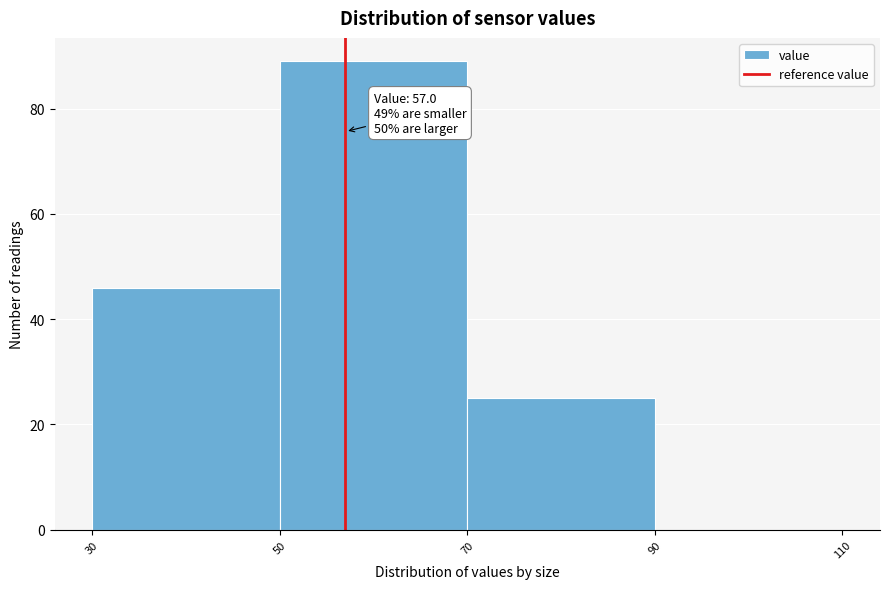

Over which range of the x-axis is the bar tallest?

50 to 70